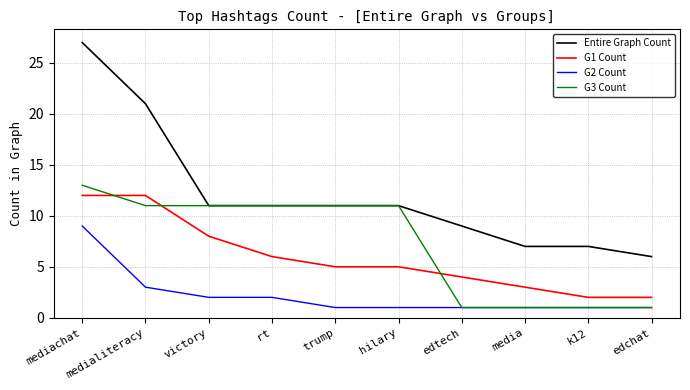

List the series in order of their peak value, lowest first.

G2 Count, G1 Count, G3 Count, Entire Graph Count